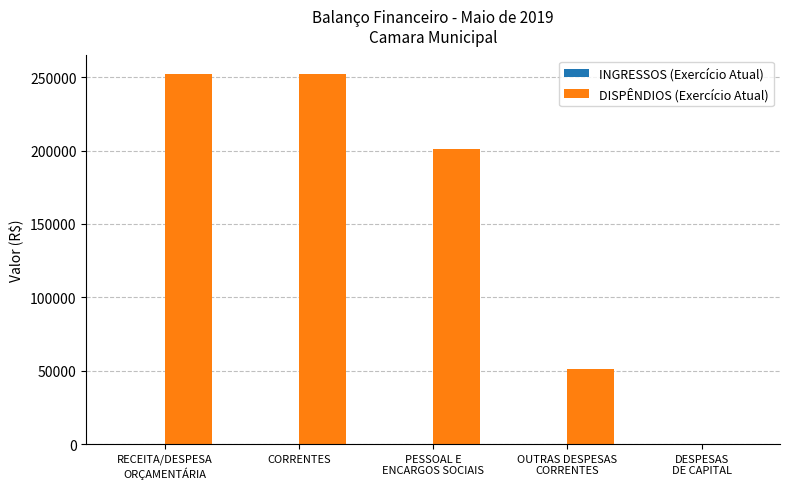

What is the sum of all values?

756518.7